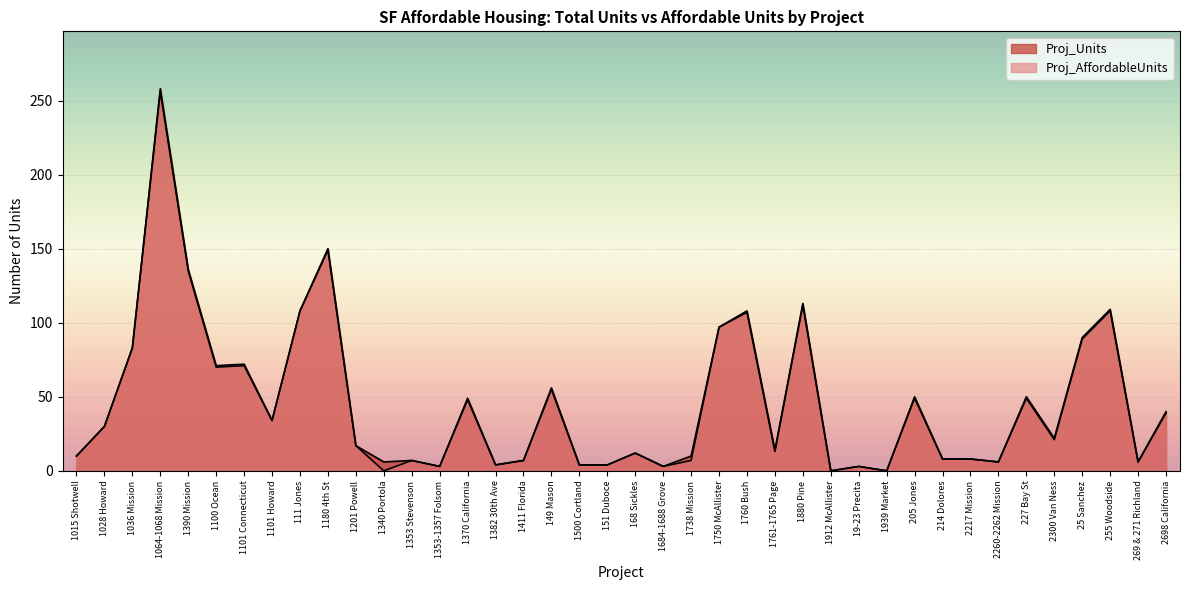

What position from the left is 1370 California?

15